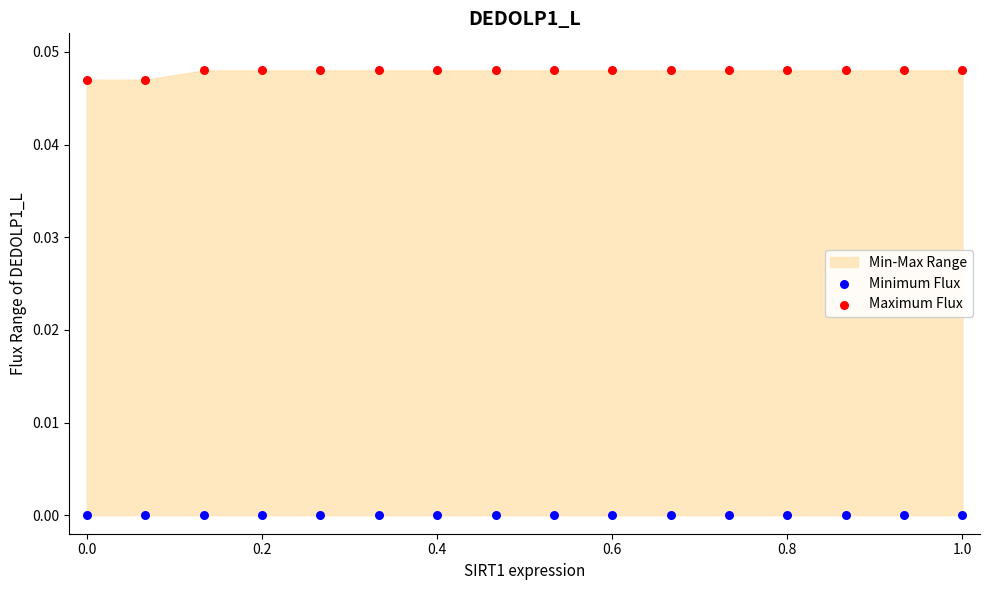

Which series reaches the maximum Y coordinate?

Maximum Flux